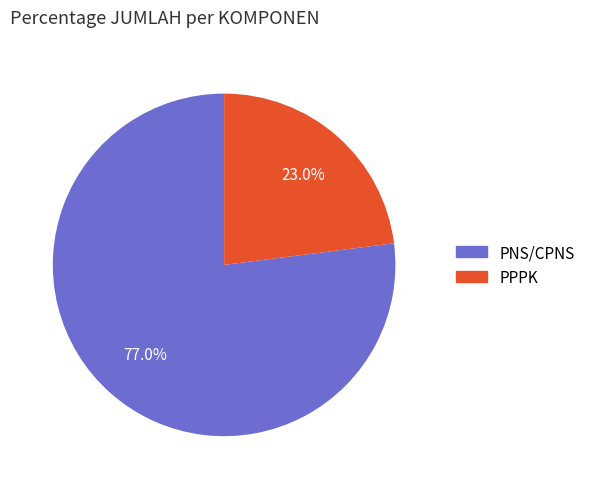

The PNS/CPNS slice represents 77% of the pie. True or false?

True